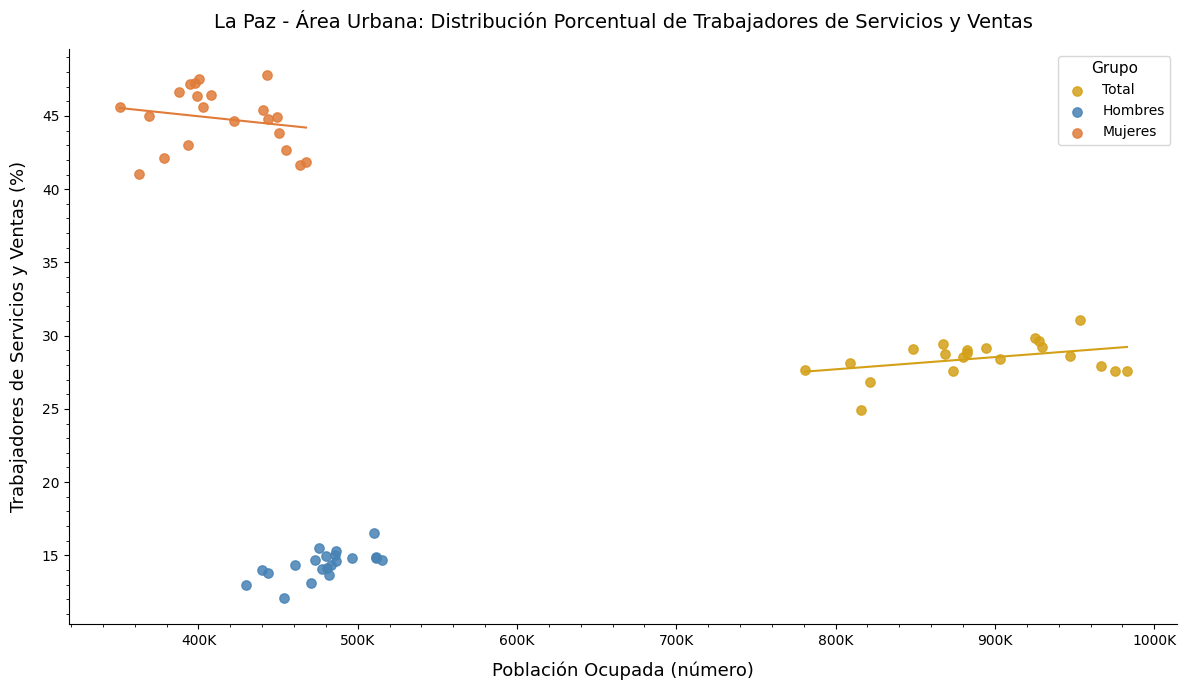

Which series contains the lowest Y value?

Hombres